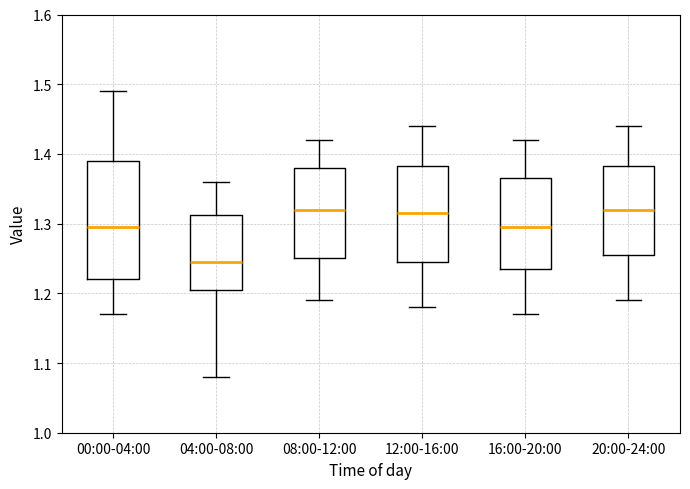

Reading left to right, read every box against the y-axis: the position of its median line, the range the box covers, and the ends of its whiskers. The values are not printed on the chart, so give them approximately, as read against the axis.

00:00-04:00: median 1.30, box 1.22 to 1.39, whiskers 1.17 to 1.49
04:00-08:00: median 1.25, box 1.21 to 1.31, whiskers 1.08 to 1.36
08:00-12:00: median 1.32, box 1.25 to 1.38, whiskers 1.19 to 1.42
12:00-16:00: median 1.32, box 1.25 to 1.38, whiskers 1.18 to 1.44
16:00-20:00: median 1.30, box 1.24 to 1.37, whiskers 1.17 to 1.42
20:00-24:00: median 1.32, box 1.26 to 1.38, whiskers 1.19 to 1.44